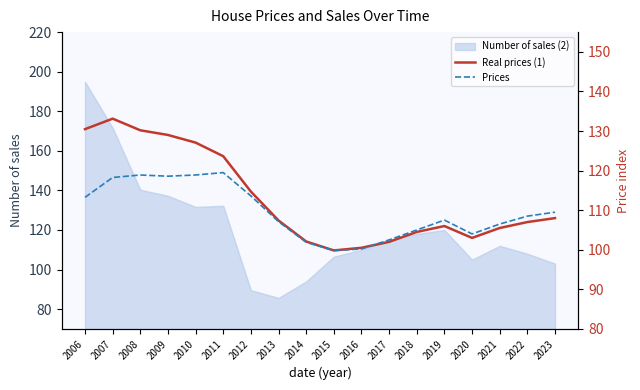

Between 2010 and 2022, which series saw the biggest shift?

Real prices (1)